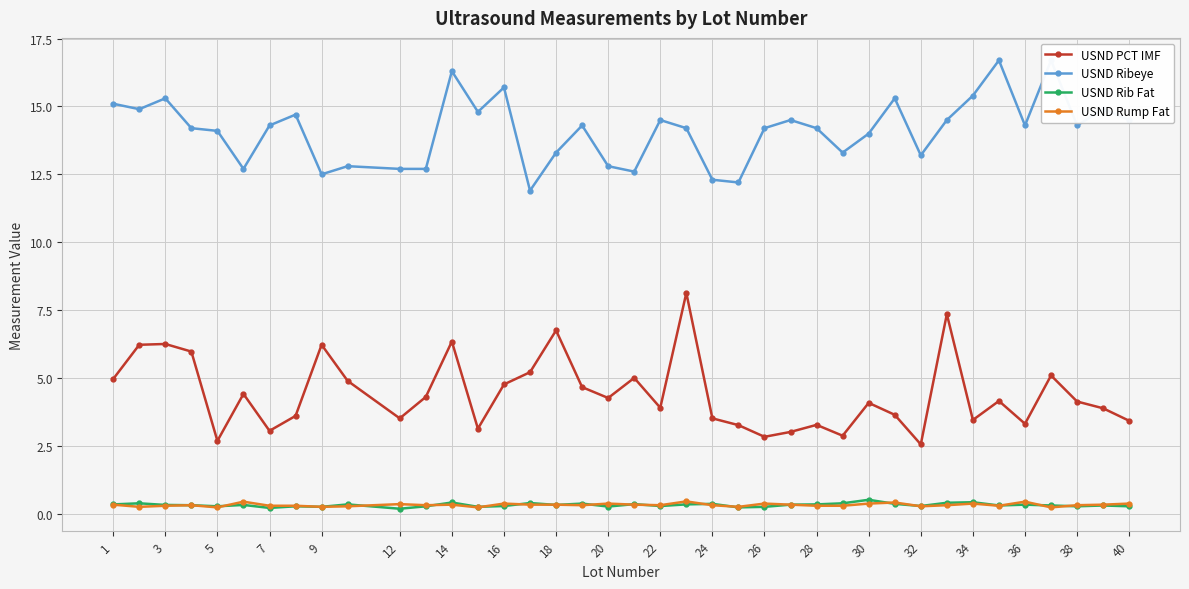

True or false: USND Ribeye and USND PCT IMF cross at least once.

False